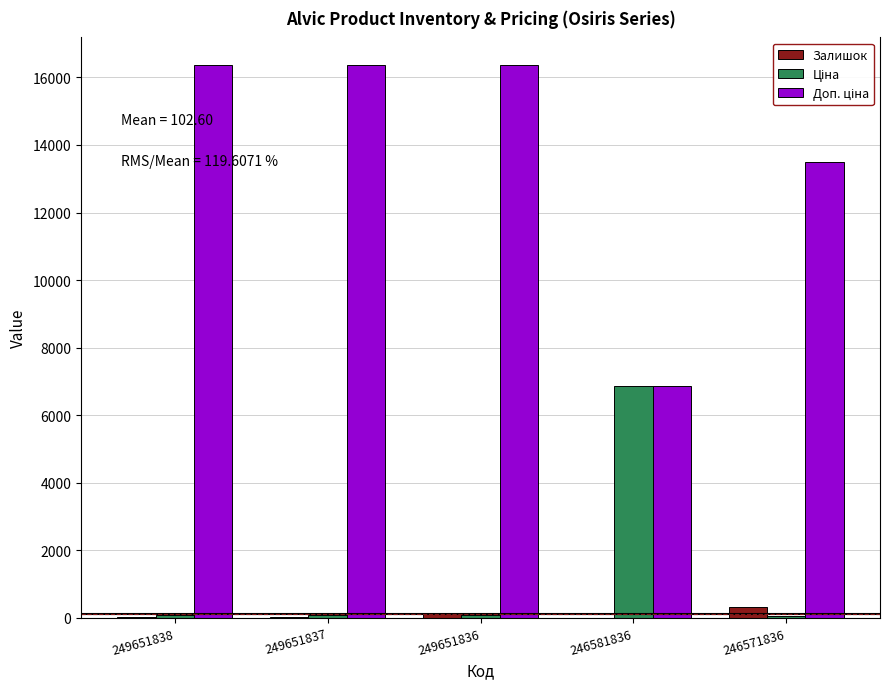

What is the greatest value displayed?

16366.5